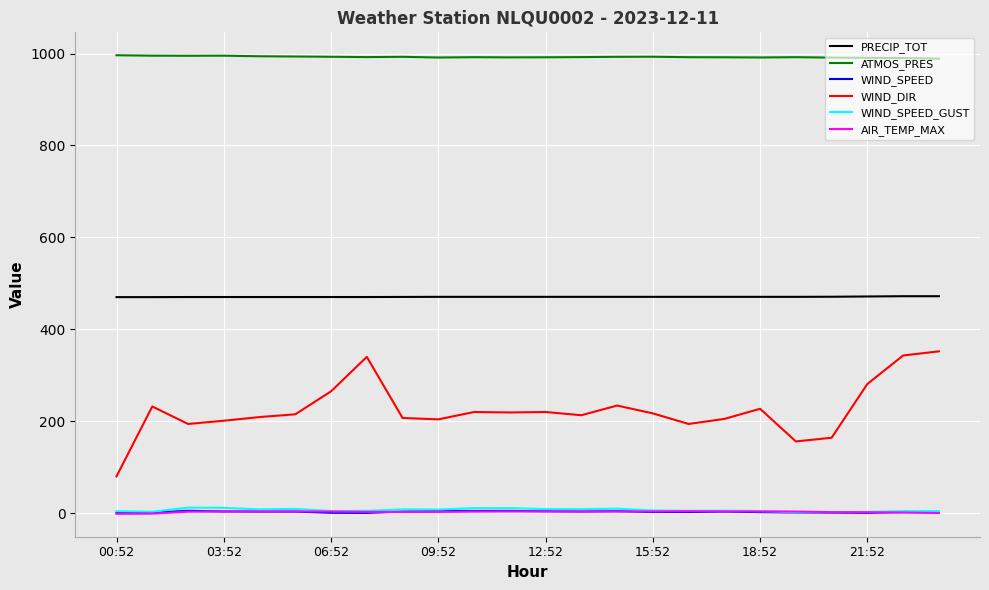

Which series has the largest total across all categories?

ATMOS_PRES